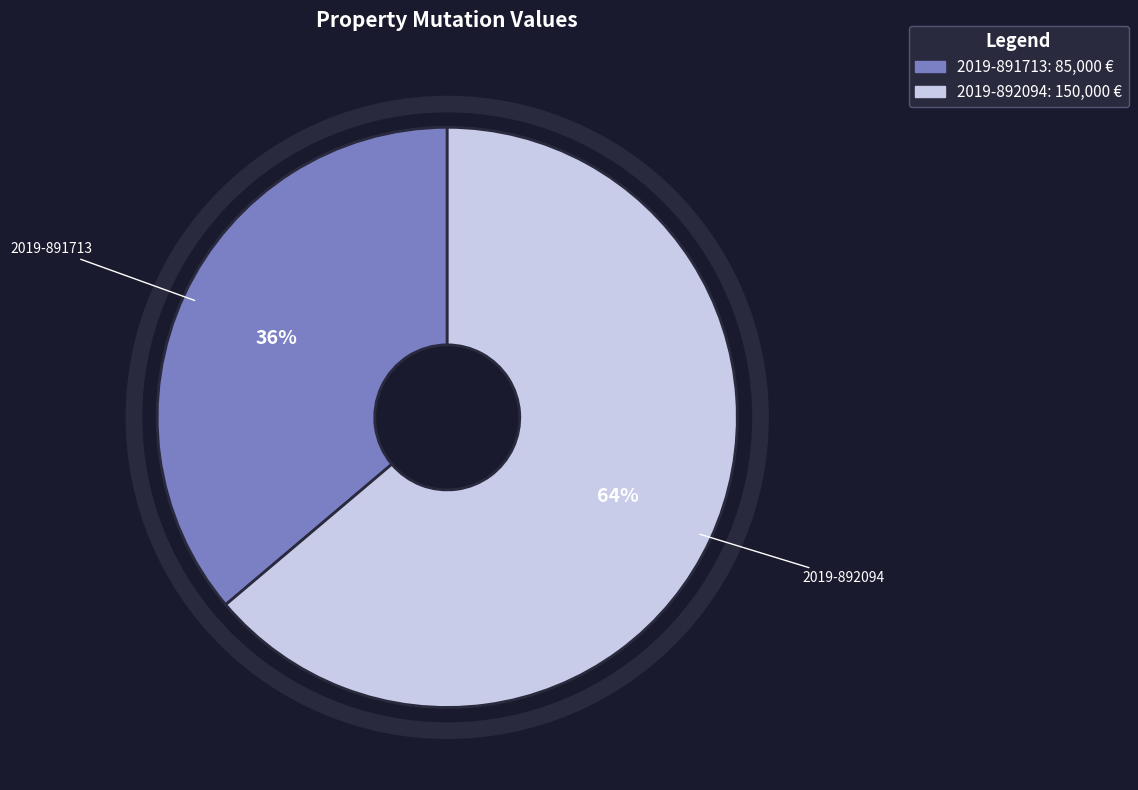

Count the number of slices in the pie.

2